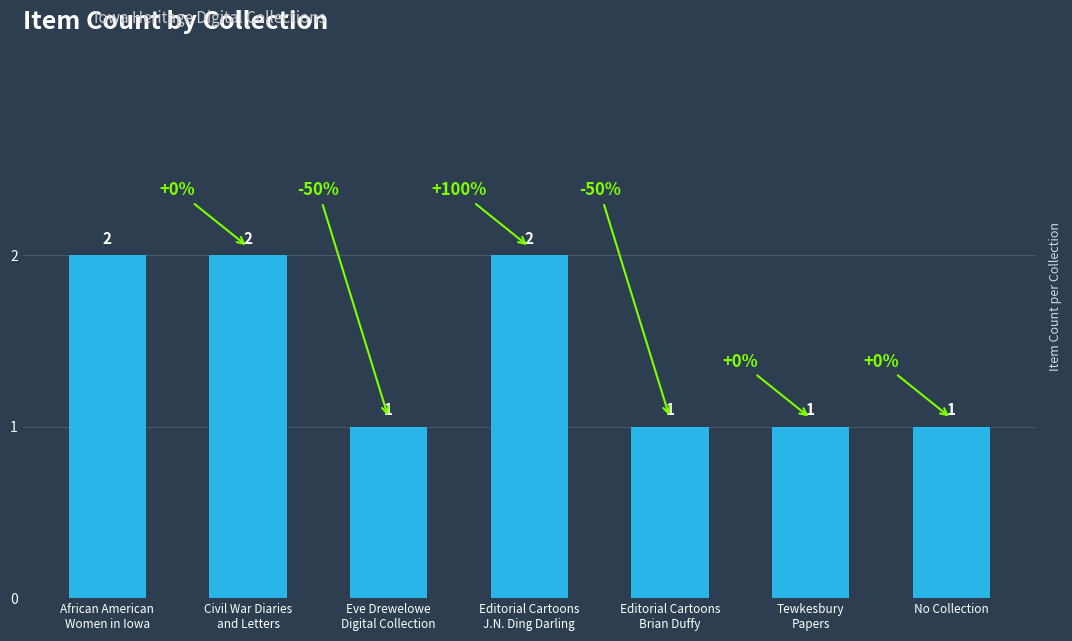

What is the greatest value displayed?

2